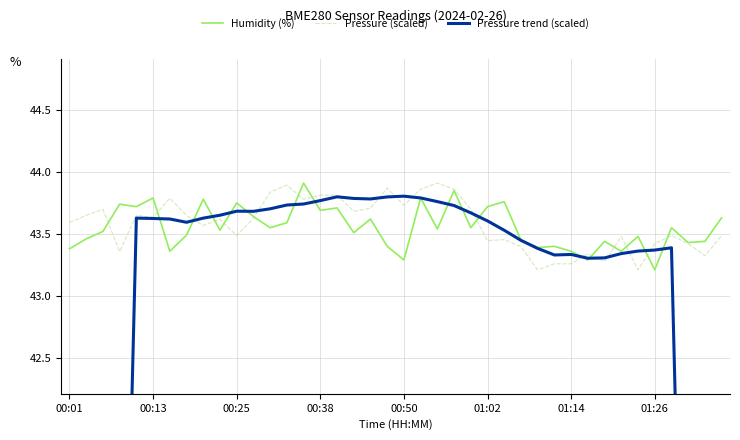

What is the average value of the Humidity (%) series?

43.6